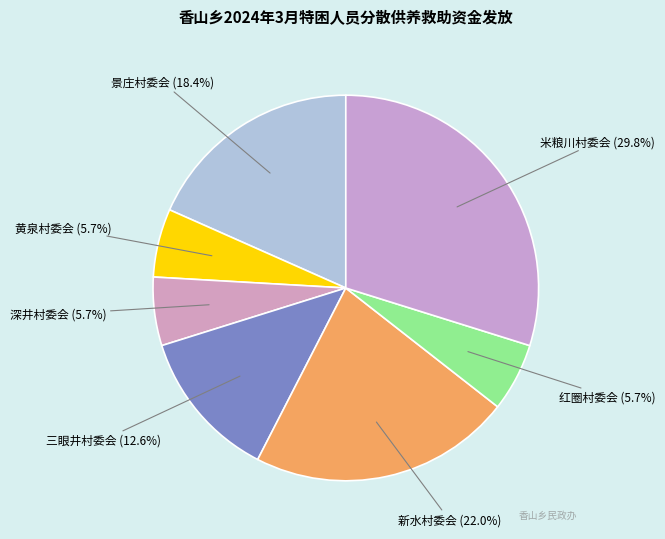

To the nearest percent, what is the difference between the largest and smallest slice percentages?

24%